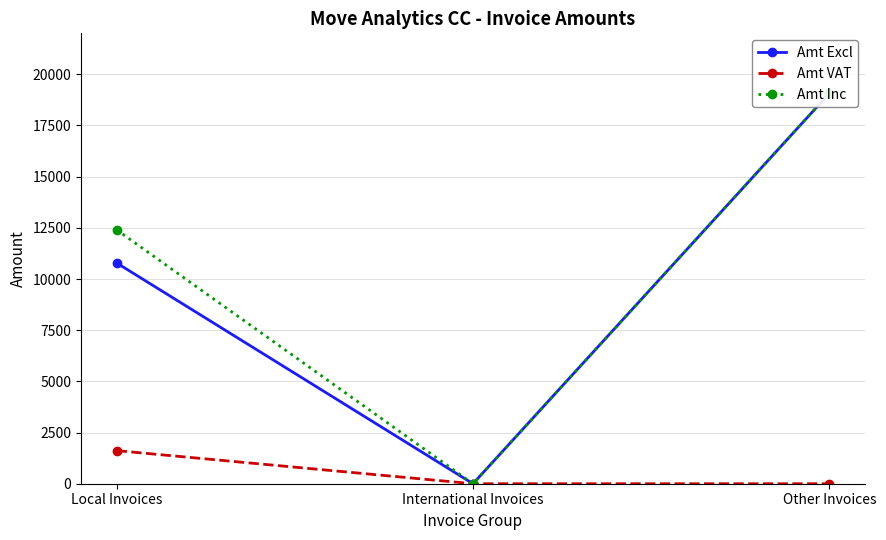

What is the sum of the Amt Excl values at Other Invoices and Local Invoices?

29850.5